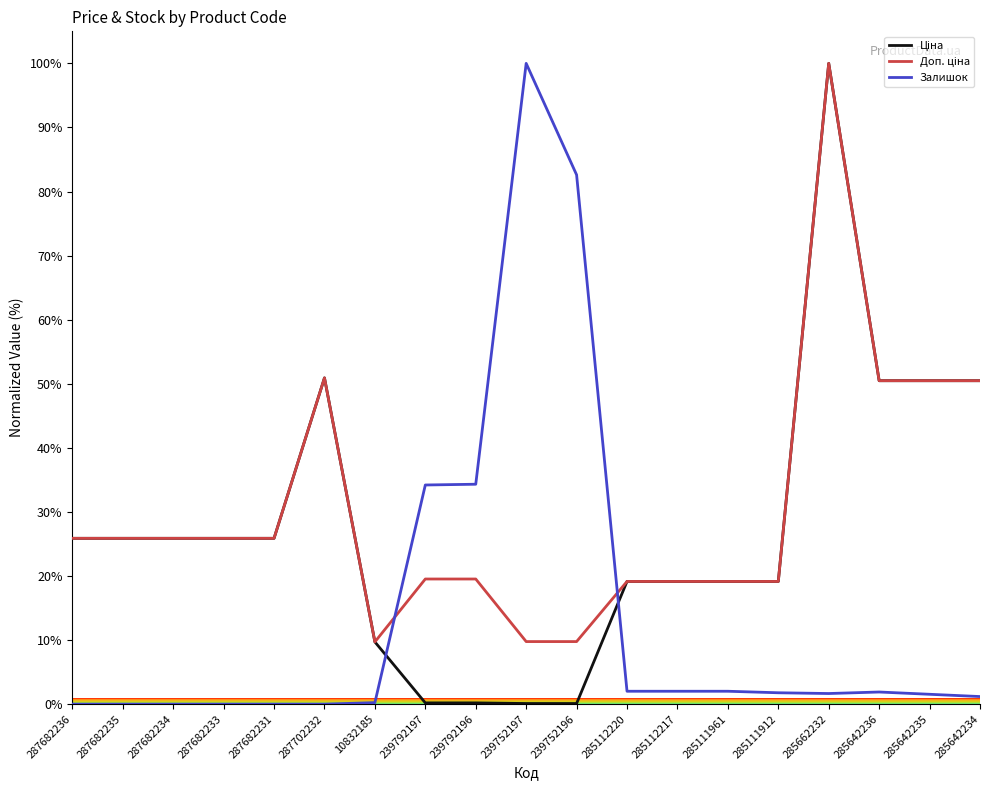

The value of Залишок at 287682233 is -51.8. True or false?

False